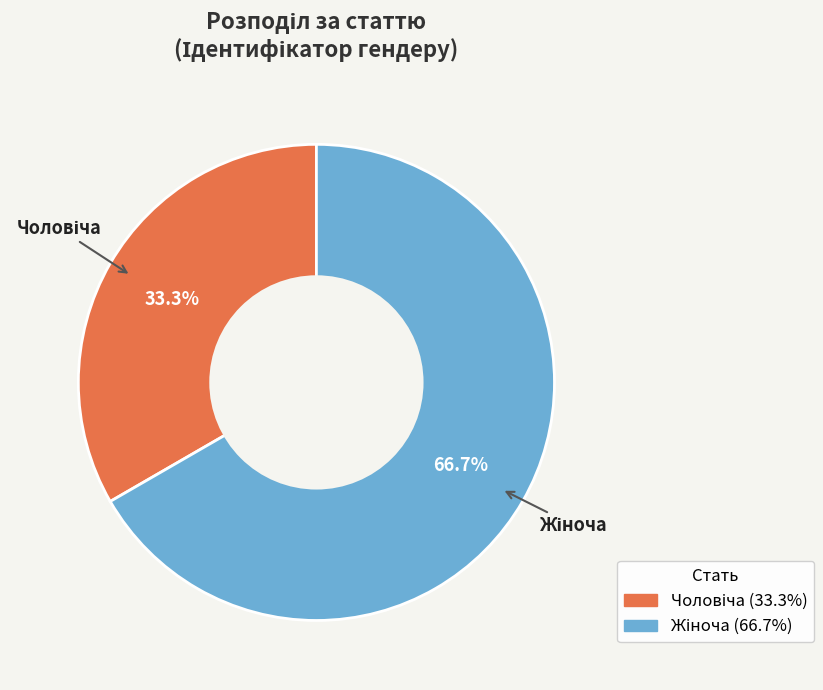

Is there any slice that represents more than half of the pie?

Yes